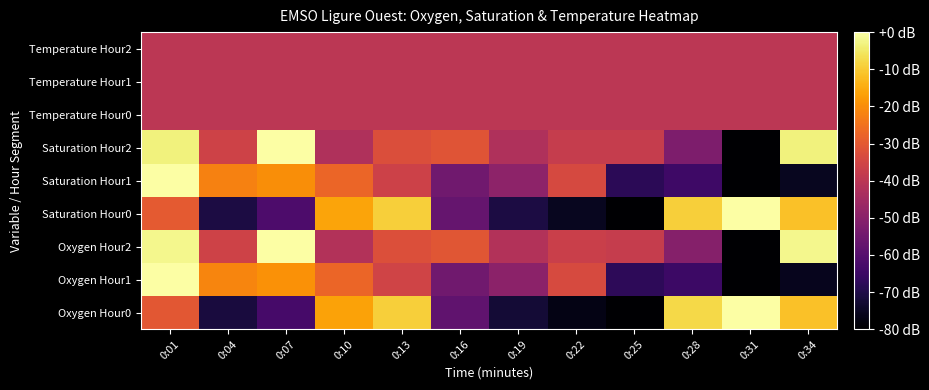

Reading left to right, extract all data points from this chart.

Oxygen Hour0: 0:01=-30.4	0:04=-71.5	0:07=-63.0	0:10=-16.3	0:13=-9.2	0:16=-58.1	0:19=-72.2	0:22=-77.2	0:25=-80.0	0:28=-7.8	0:31=0.0	0:34=-11.3
Oxygen Hour1: 0:01=0.0	0:04=-21.4	0:07=-19.1	0:10=-27.4	0:13=-35.5	0:16=-54.9	0:19=-49.5	0:22=-33.5	0:25=-67.6	0:28=-64.9	0:31=-80.0	0:34=-75.6
Oxygen Hour2: 0:01=-2.0	0:04=-35.7	0:07=0.0	0:10=-41.8	0:13=-32.2	0:16=-30.7	0:19=-41.8	0:22=-36.7	0:25=-37.7	0:28=-50.8	0:31=-80.0	0:34=-2.0
Saturation Hour0: 0:01=-29.7	0:04=-70.9	0:07=-61.7	0:10=-16.0	0:13=-9.1	0:16=-57.1	0:19=-70.9	0:22=-75.4	0:25=-80.0	0:28=-9.1	0:31=0.0	0:34=-11.4
Saturation Hour1: 0:01=0.0	0:04=-21.9	0:07=-19.7	0:10=-27.4	0:13=-36.2	0:16=-54.8	0:19=-49.3	0:22=-34.0	0:25=-67.9	0:28=-64.7	0:31=-80.0	0:34=-75.6
Saturation Hour2: 0:01=-3.3	0:04=-35.9	0:07=0.0	0:10=-42.4	0:13=-32.7	0:16=-31.0	0:19=-42.4	0:22=-37.6	0:25=-37.6	0:28=-52.2	0:31=-80.0	0:34=-3.3
Temperature Hour0: 0:01=-40.0	0:04=-40.0	0:07=-40.0	0:10=-40.0	0:13=-40.0	0:16=-40.0	0:19=-40.0	0:22=-40.0	0:25=-40.0	0:28=-40.0	0:31=-40.0	0:34=-40.0
Temperature Hour1: 0:01=-40.0	0:04=-40.0	0:07=-40.0	0:10=-40.0	0:13=-40.0	0:16=-40.0	0:19=-40.0	0:22=-40.0	0:25=-40.0	0:28=-40.0	0:31=-40.0	0:34=-40.0
Temperature Hour2: 0:01=-40.0	0:04=-40.0	0:07=-40.0	0:10=-40.0	0:13=-40.0	0:16=-40.0	0:19=-40.0	0:22=-40.0	0:25=-40.0	0:28=-40.0	0:31=-40.0	0:34=-40.0